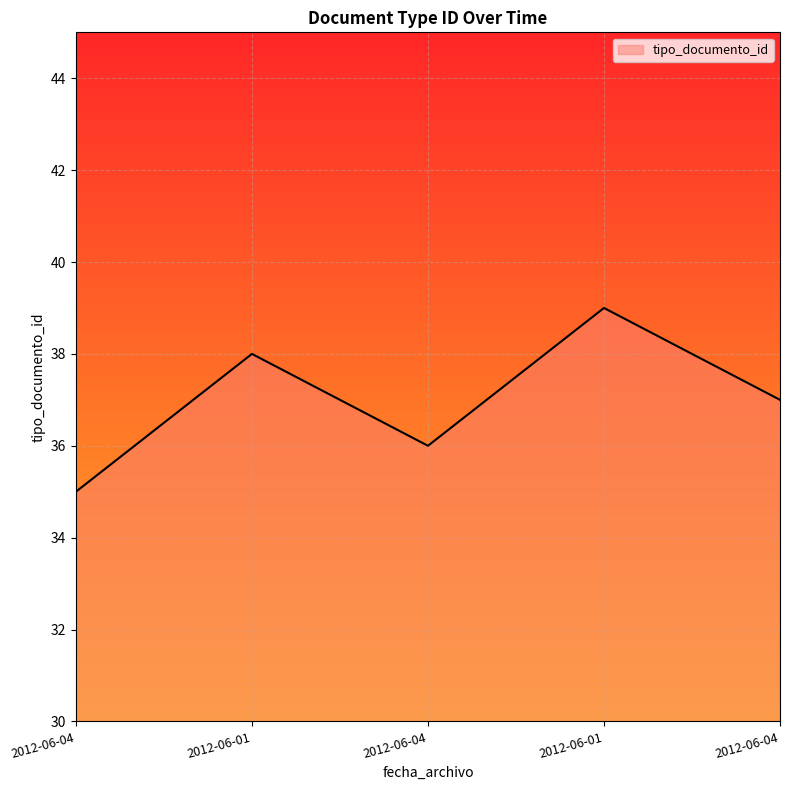

Reading left to right, transcribe all the data shown in this chart.

2012-06-04=35	2012-06-01=38	2012-06-04=36	2012-06-01=39	2012-06-04=37